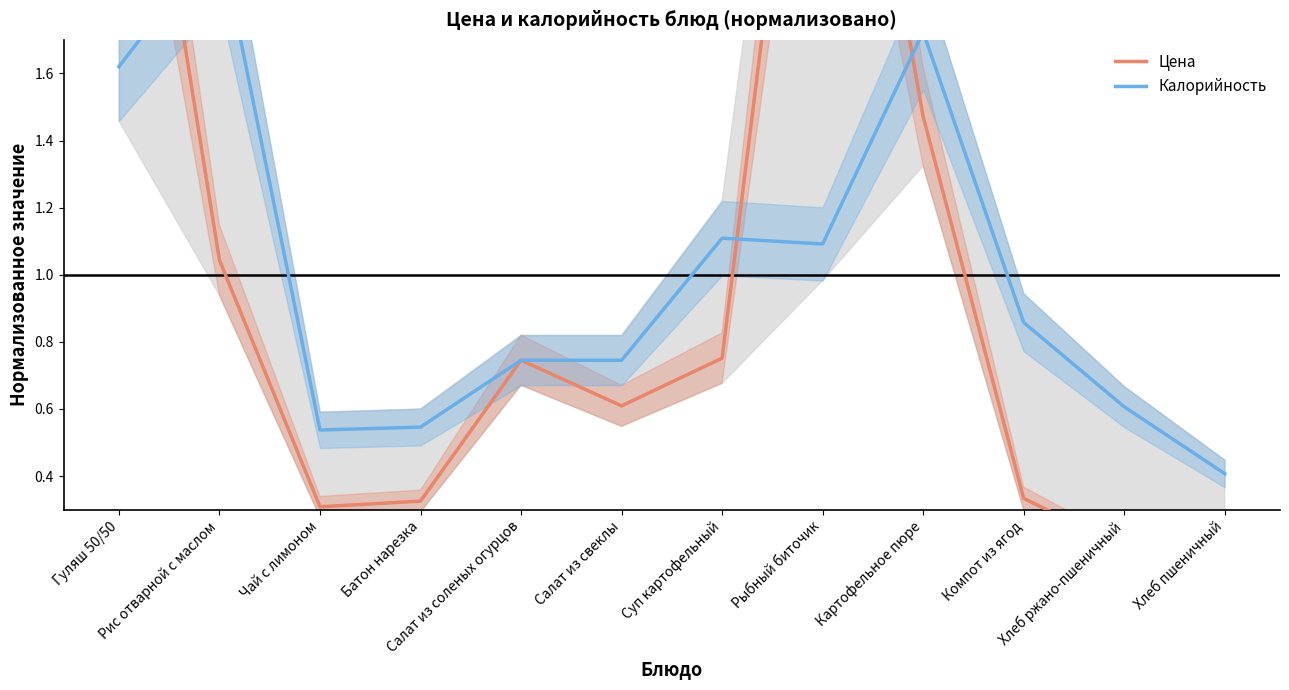

Which series ends up on top after the final intersection of Калорийность and Цена?

Калорийность